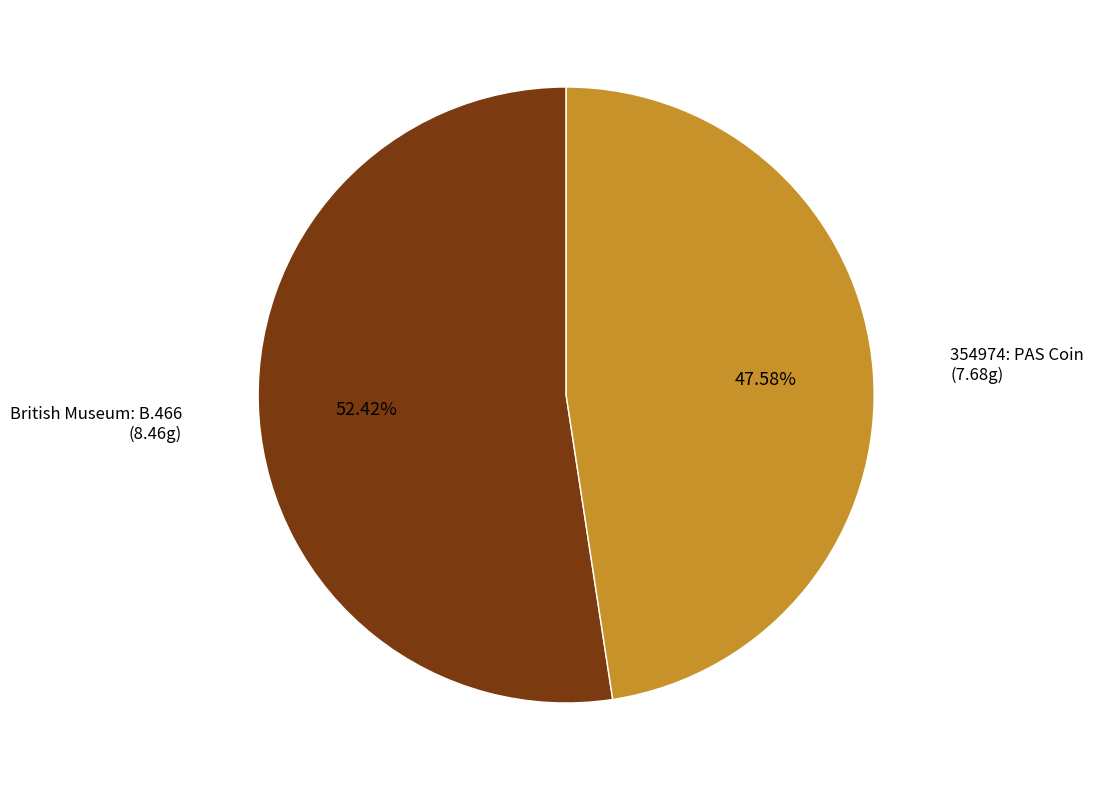

Is there a majority slice in this chart?

Yes